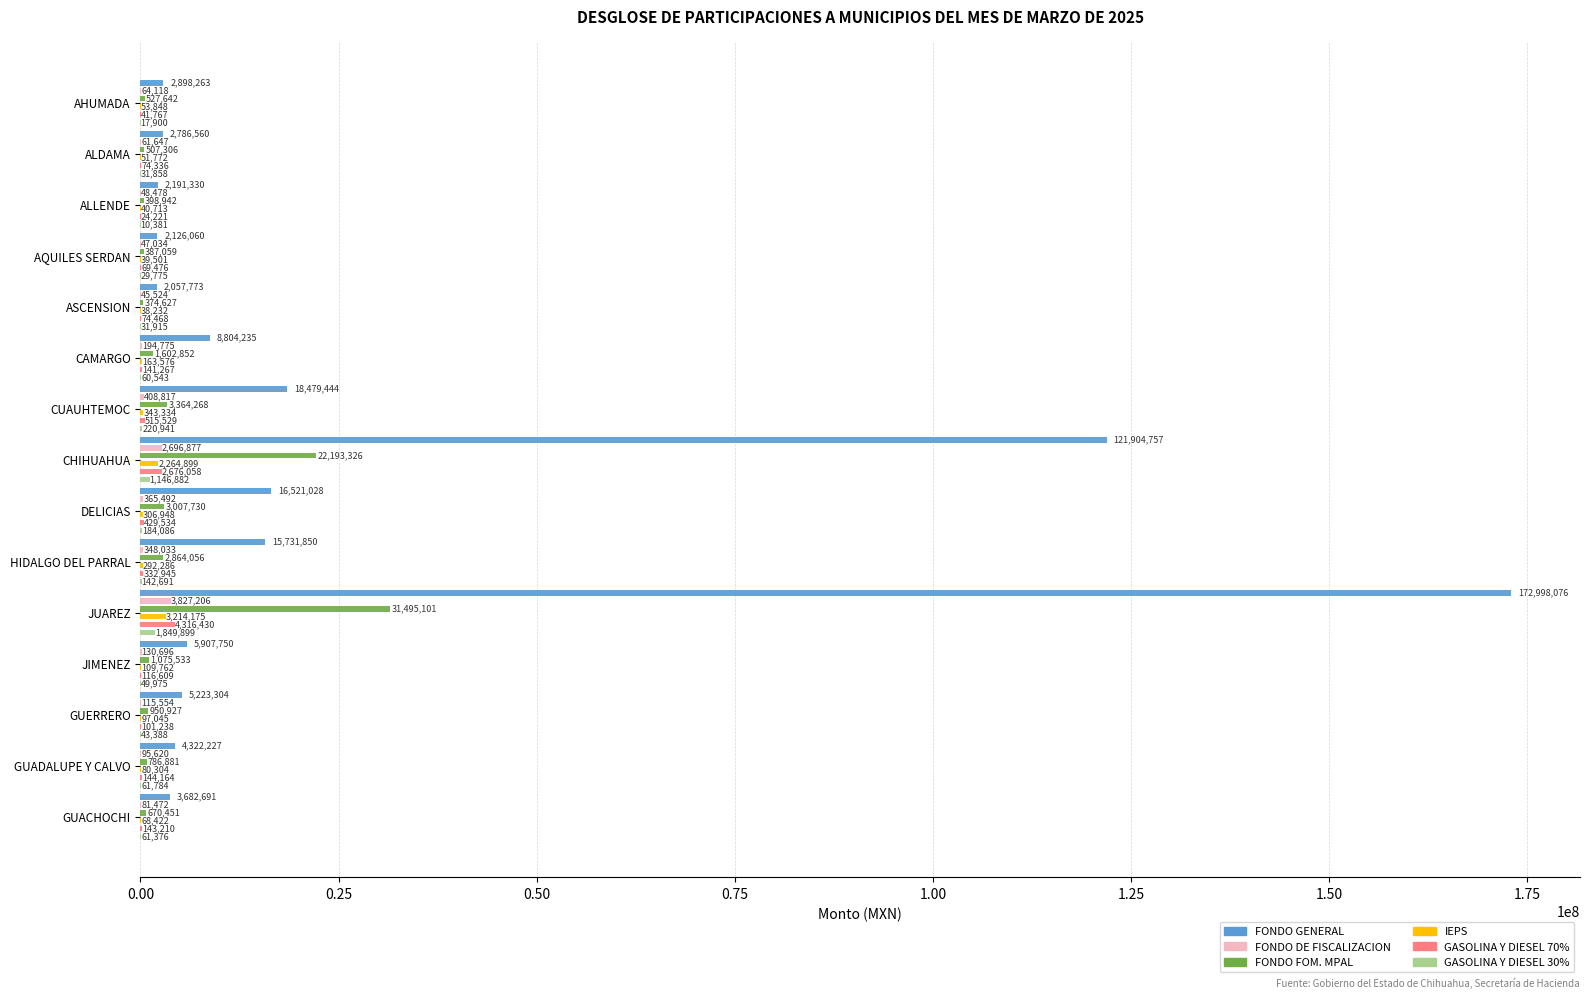

How many data points does each series have?

15